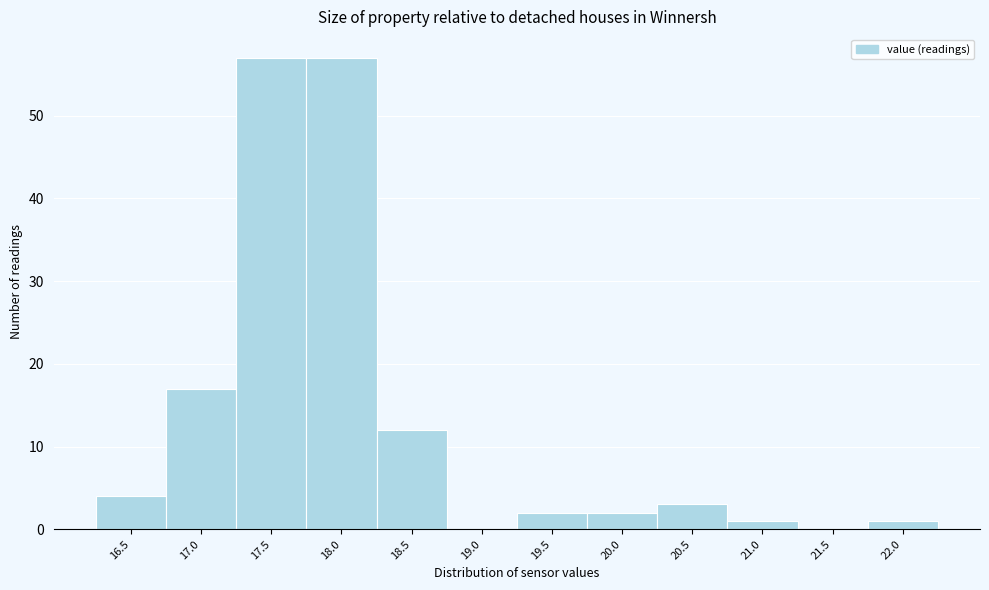

Reading right to left, what are all the values shown in this chart?

22.0=1	21.5=0	21.0=1	20.5=3	20.0=2	19.5=2	19.0=0	18.5=12	18.0=57	17.5=57	17.0=17	16.5=4